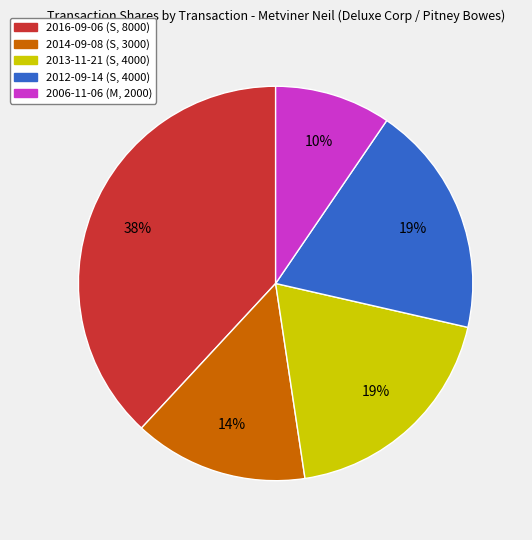

To the nearest percent, what is the average slice percentage?

20%